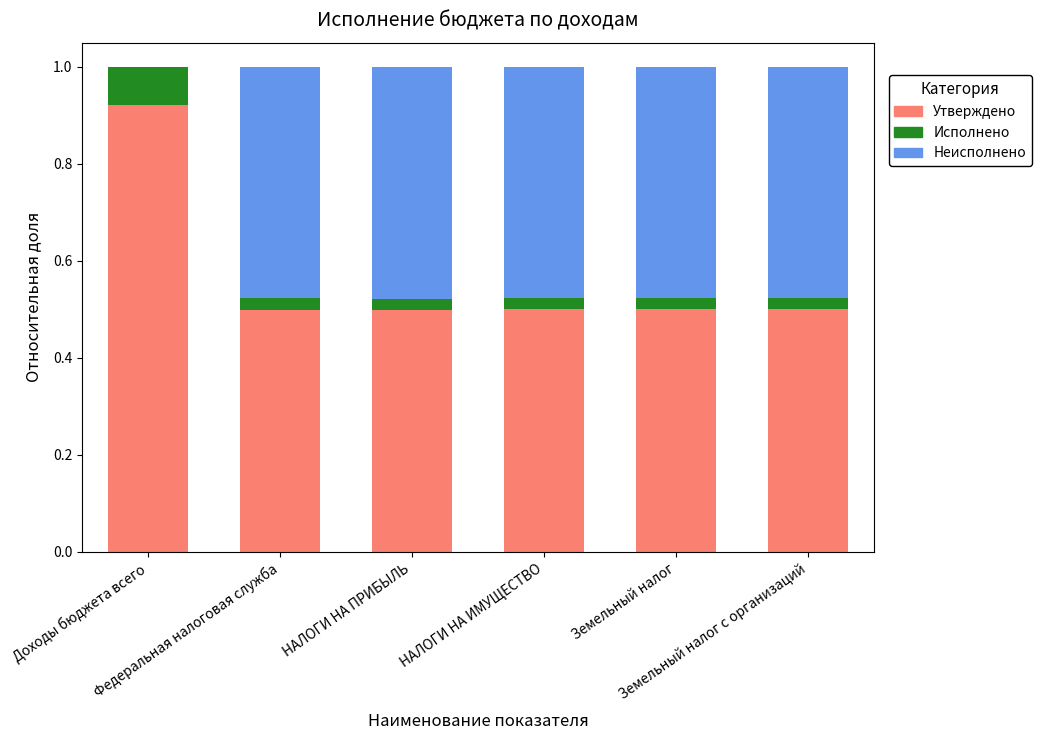

Are the bars horizontal?

No